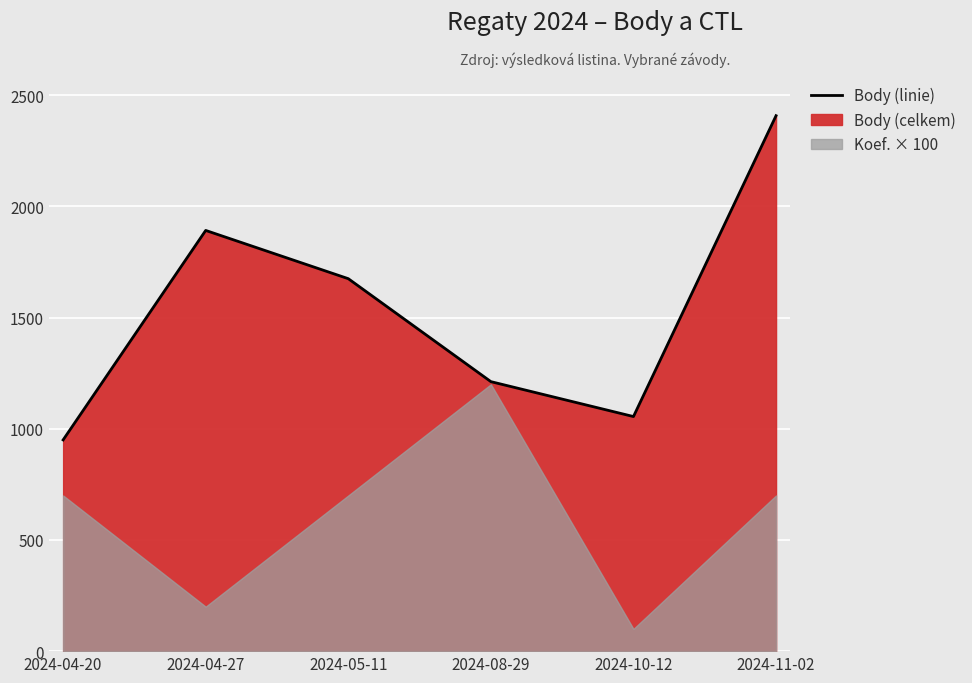

Which category has the highest value across all series?

2024-11-02